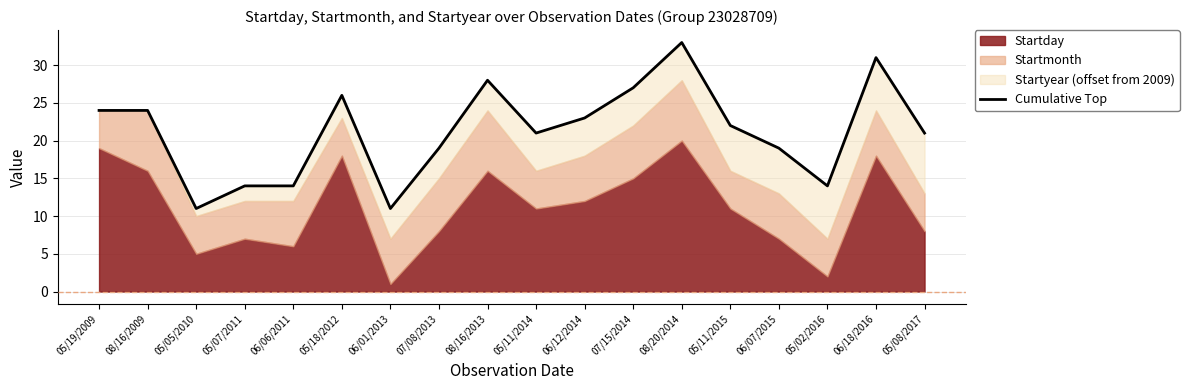

What is the ratio of the value at 07/15/2014 to the value at 05/18/2012?

1.0